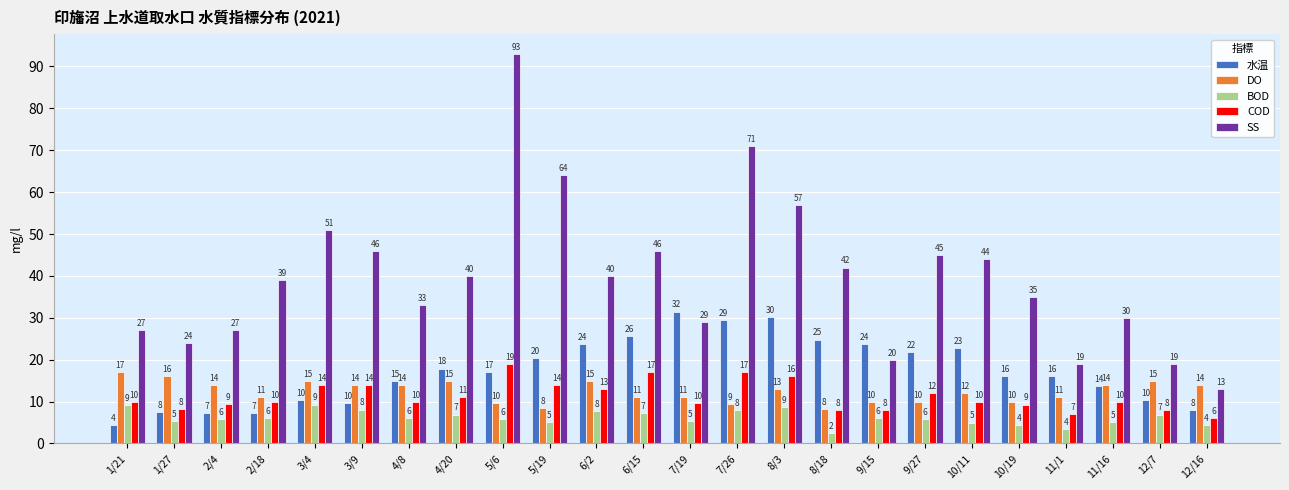

The value of BOD at 7/26 is 8.0. True or false?

True